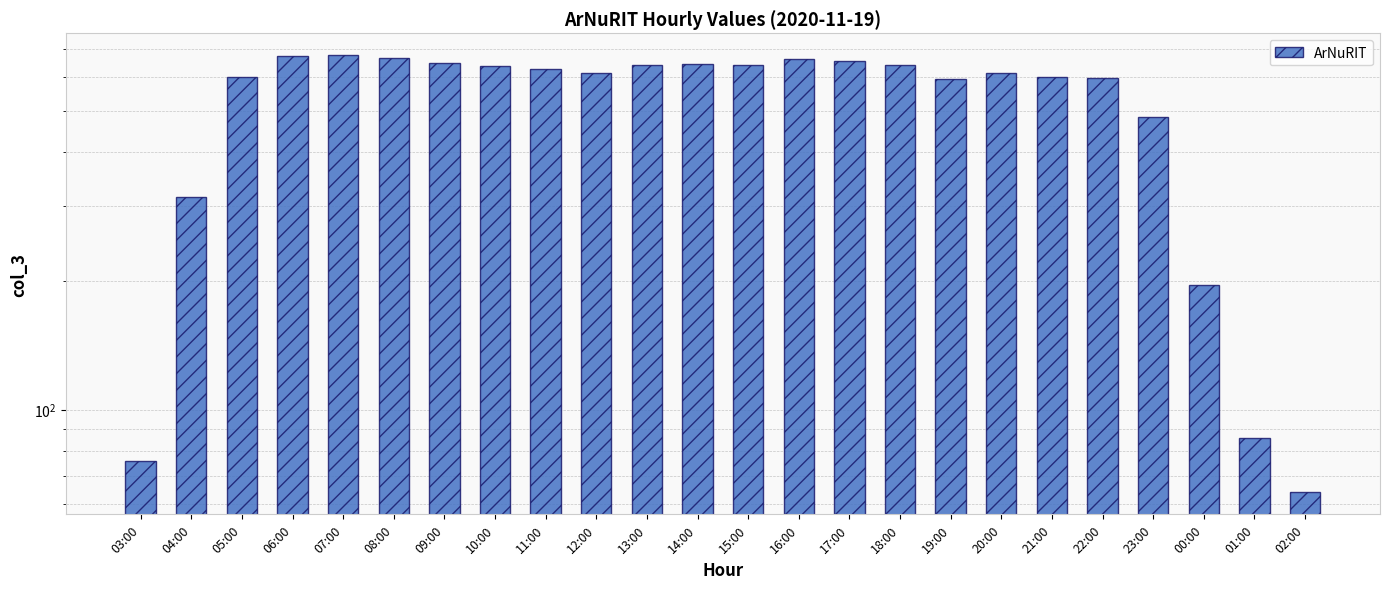

Reading left to right, list all the values displayed in this chart.

03:00=76	04:00=314	05:00=600	06:00=673	07:00=676	08:00=667	09:00=647	10:00=636	11:00=627	12:00=613	13:00=640	14:00=643	15:00=640	16:00=663	17:00=656	18:00=641	19:00=596	20:00=613	21:00=600	22:00=599	23:00=485	00:00=196	01:00=86	02:00=64